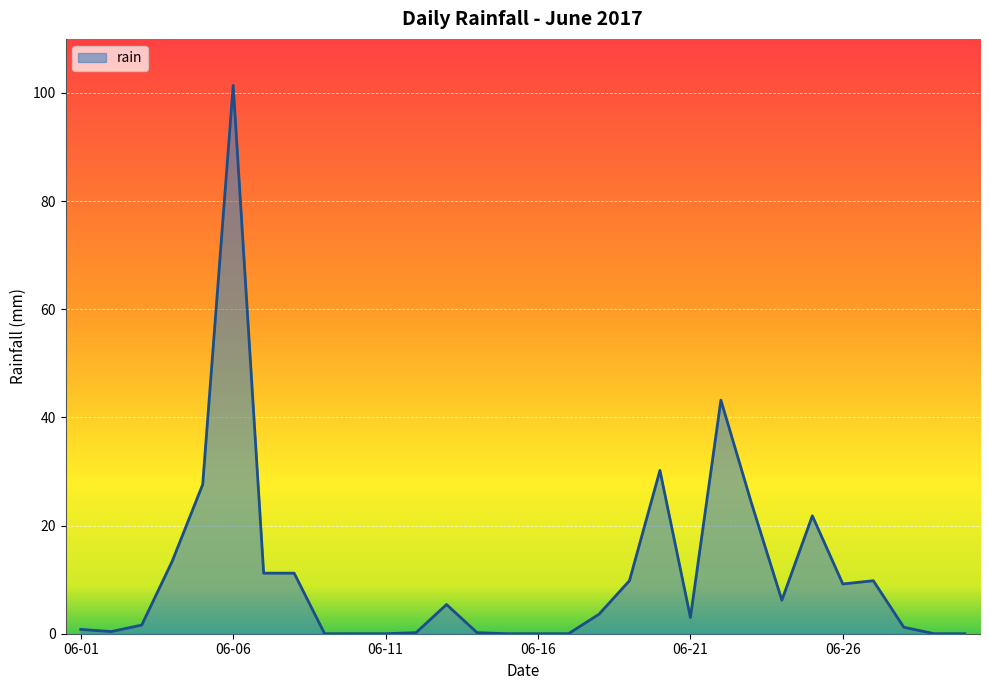

What is the difference between the maximum and minimum values?

101.4